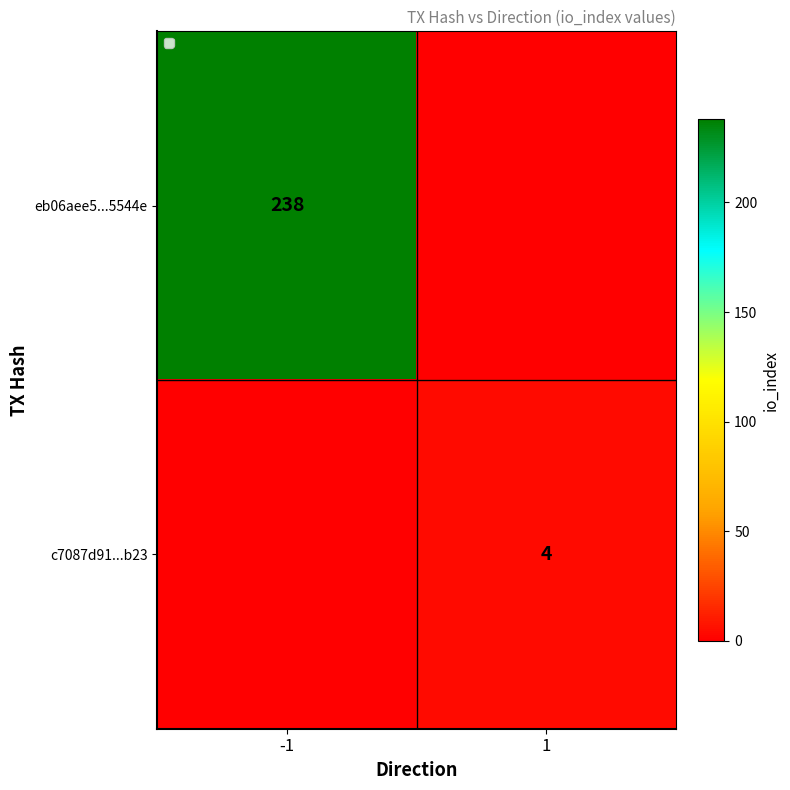

Is it true that c7087d91...b23 equals 4 at 1?

True